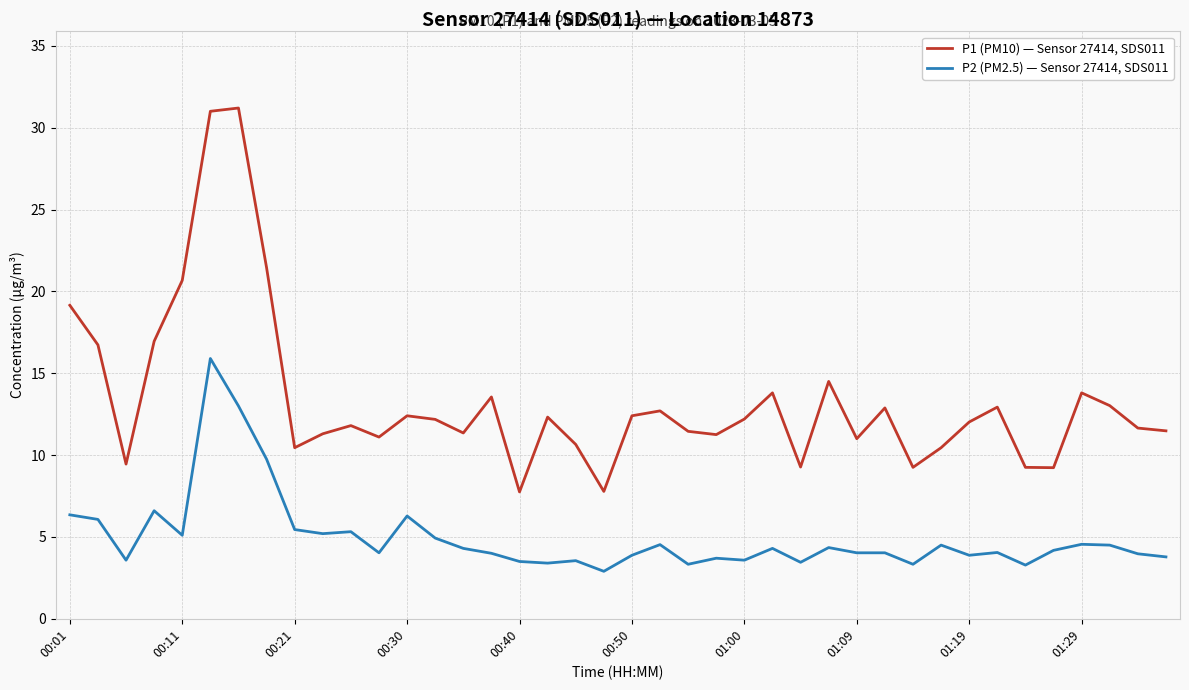

What are all the series names shown in the legend?

P1 (PM10) — Sensor 27414, SDS011, P2 (PM2.5) — Sensor 27414, SDS011